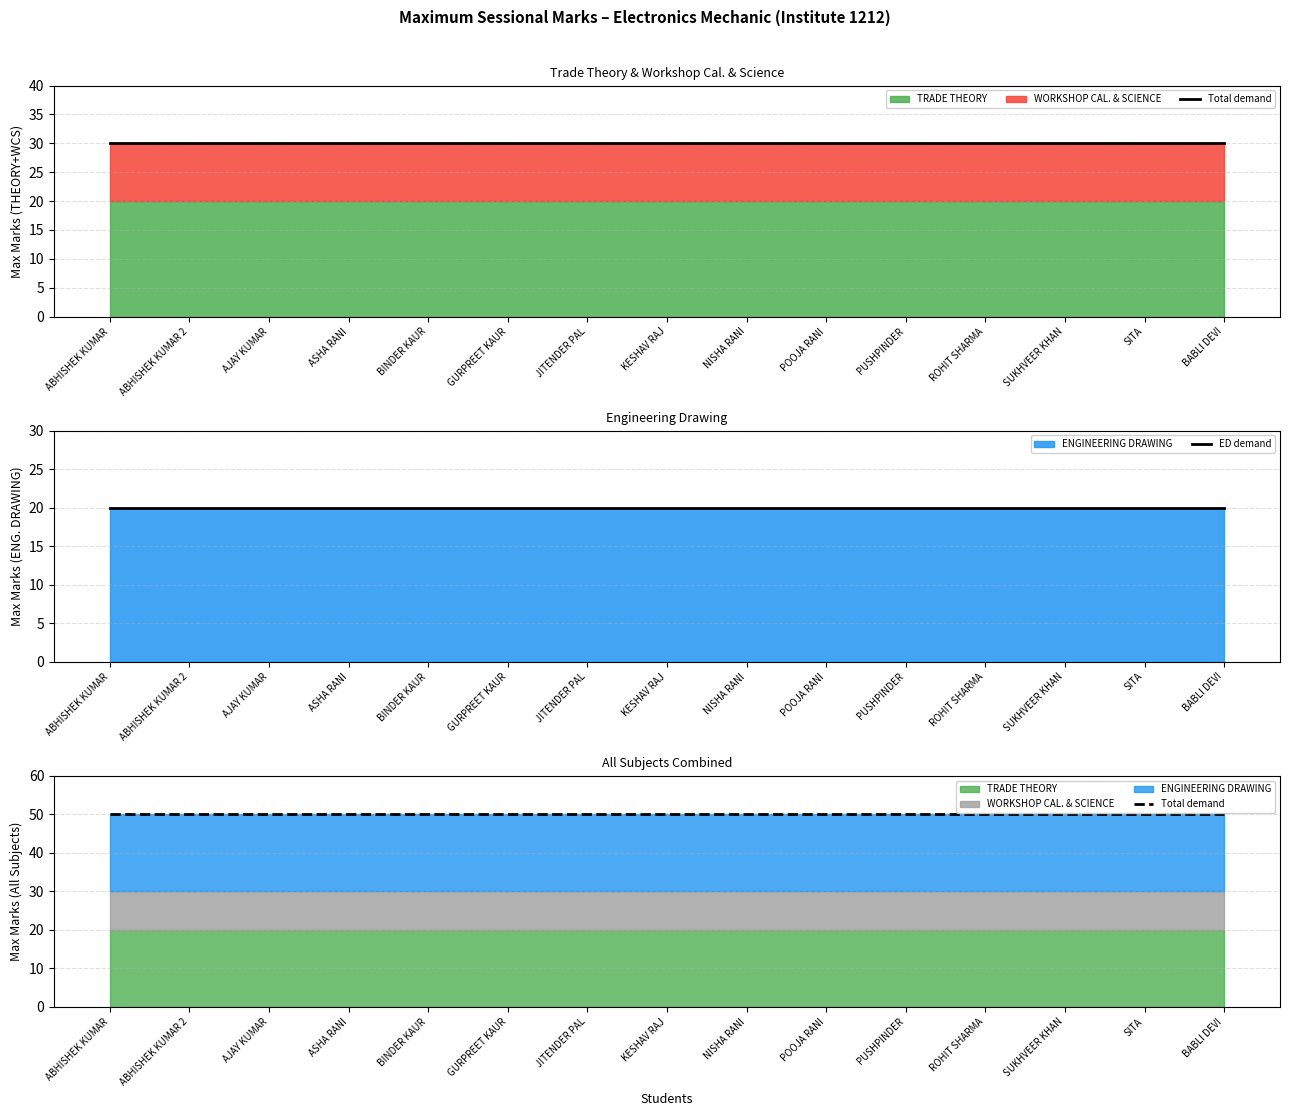

List the series in order of their peak value, highest first.

Total demand, ED demand